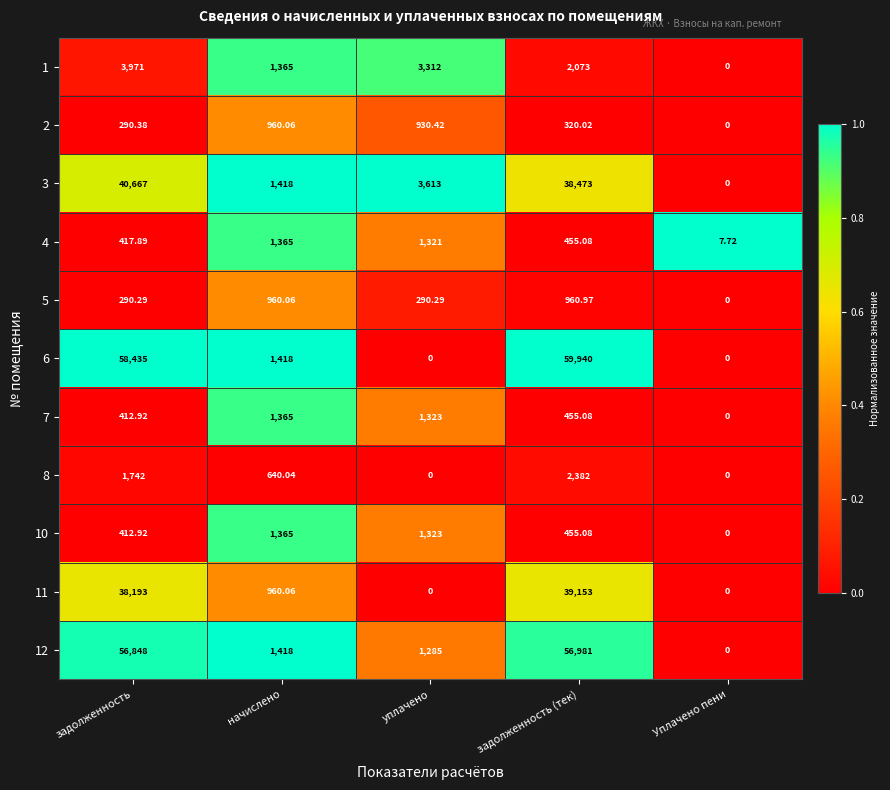

At which category is the sum across all series the highest?

задолженность